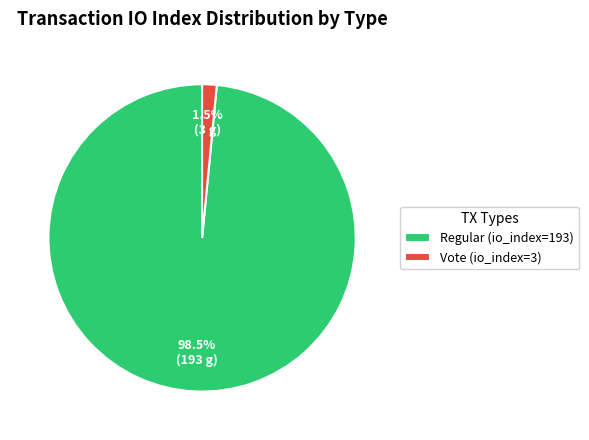

Which slice is the smallest?

Vote (io_index=3)